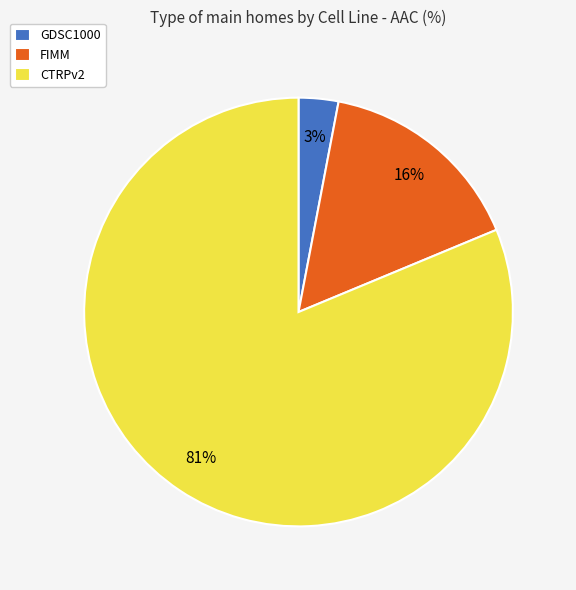

Count the number of slices in the pie.

3